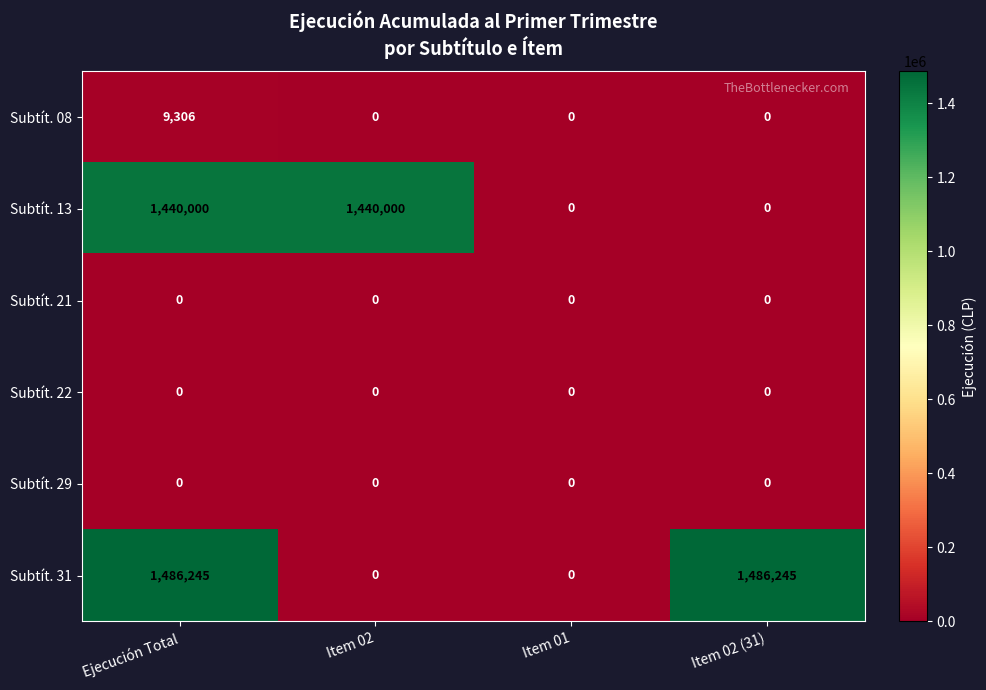

What is the greatest value displayed?

1486245